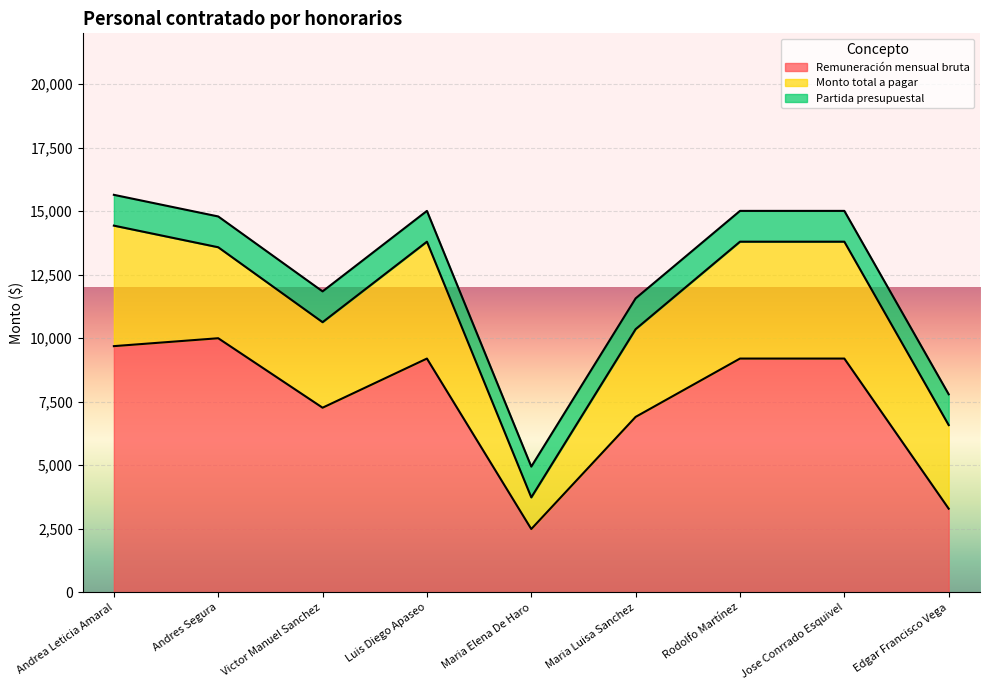

Which category has the lowest value in the Remuneración mensual bruta series?

Maria Elena De Haro